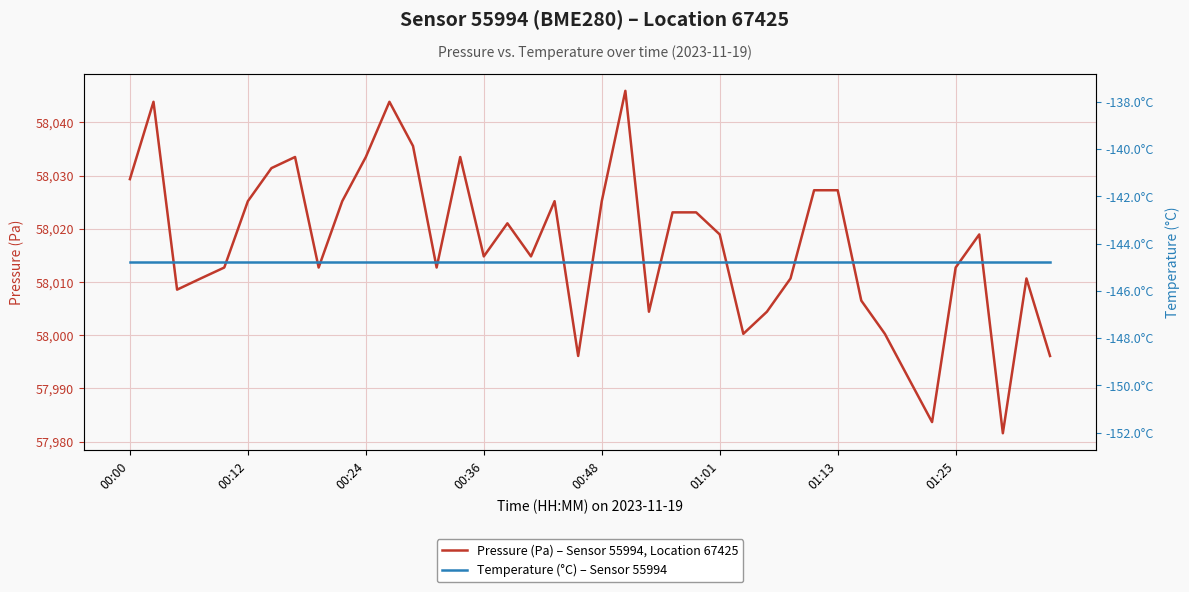

At which label does Pressure (Pa) – Sensor 55994, Location 67425 first exceed 58018?

00:00